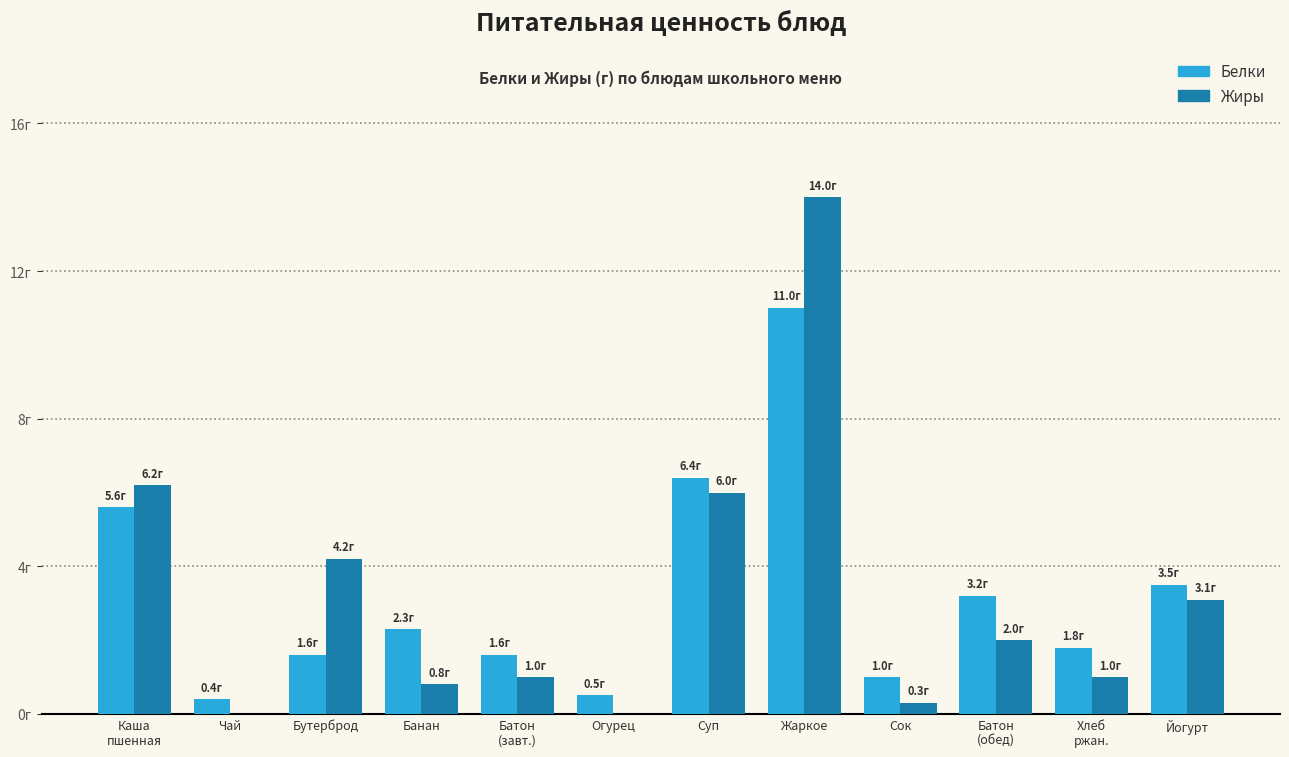

Reading left to right, transcribe all the data shown in this chart.

Белки: Каша
пшенная=5.6	Чай=0.4	Бутерброд=1.6	Банан=2.3	Батон
(завт.)=1.6	Огурец=0.5	Суп=6.4	Жаркое=11.0	Сок=1.0	Батон
(обед)=3.2	Хлеб
ржан.=1.8	Йогурт=3.5
Жиры: Каша
пшенная=6.2	Чай=0.0	Бутерброд=4.2	Банан=0.8	Батон
(завт.)=1.0	Огурец=0.0	Суп=6.0	Жаркое=14.0	Сок=0.3	Батон
(обед)=2.0	Хлеб
ржан.=1.0	Йогурт=3.1